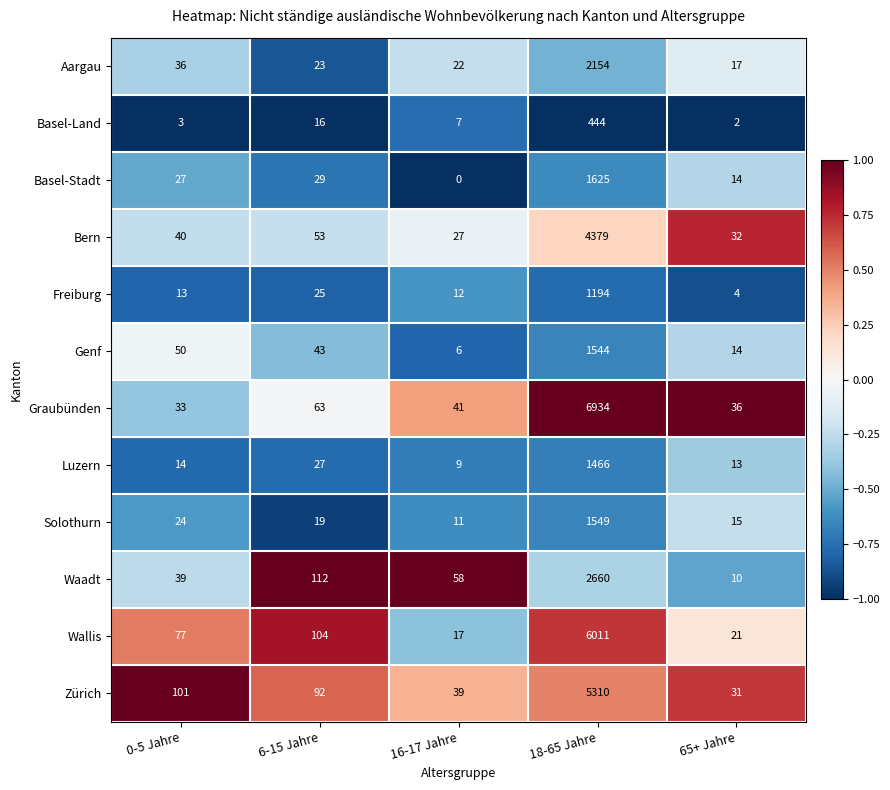

Which series has the largest total across all categories?

Graubünden